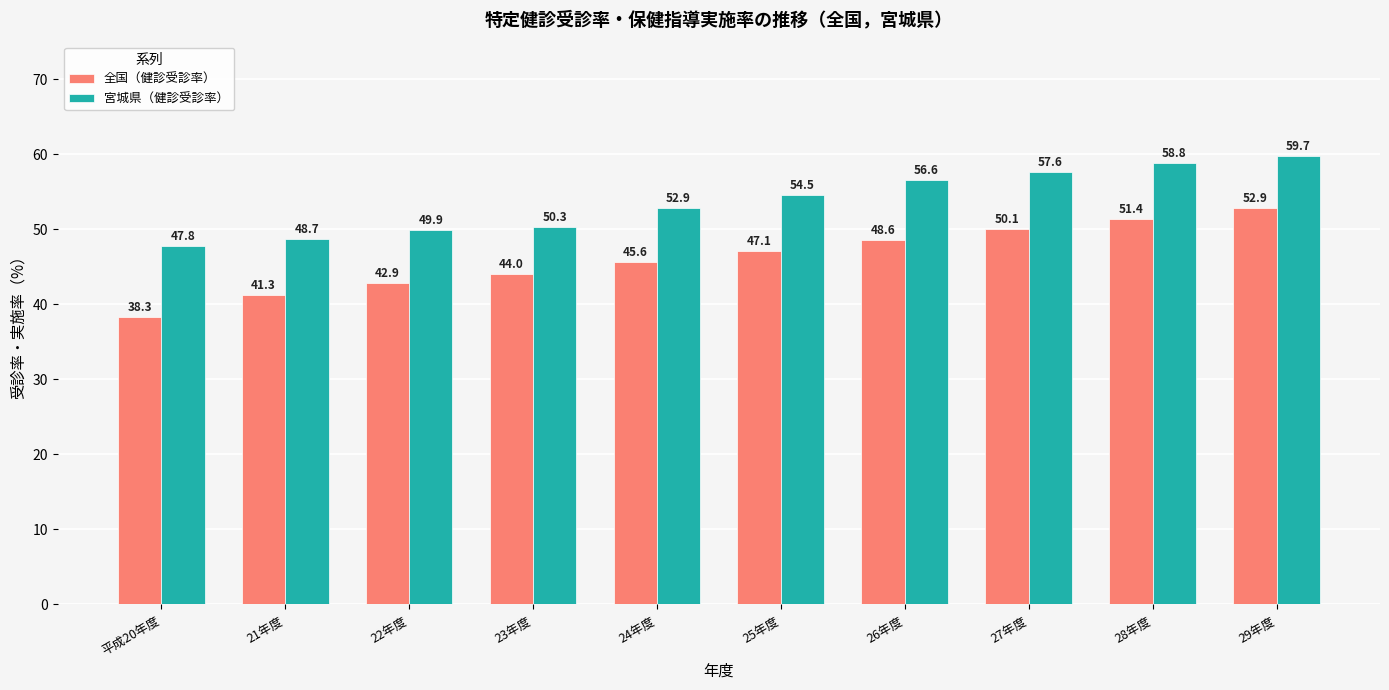

Which series has the largest range (max minus min)?

全国（健診受診率）